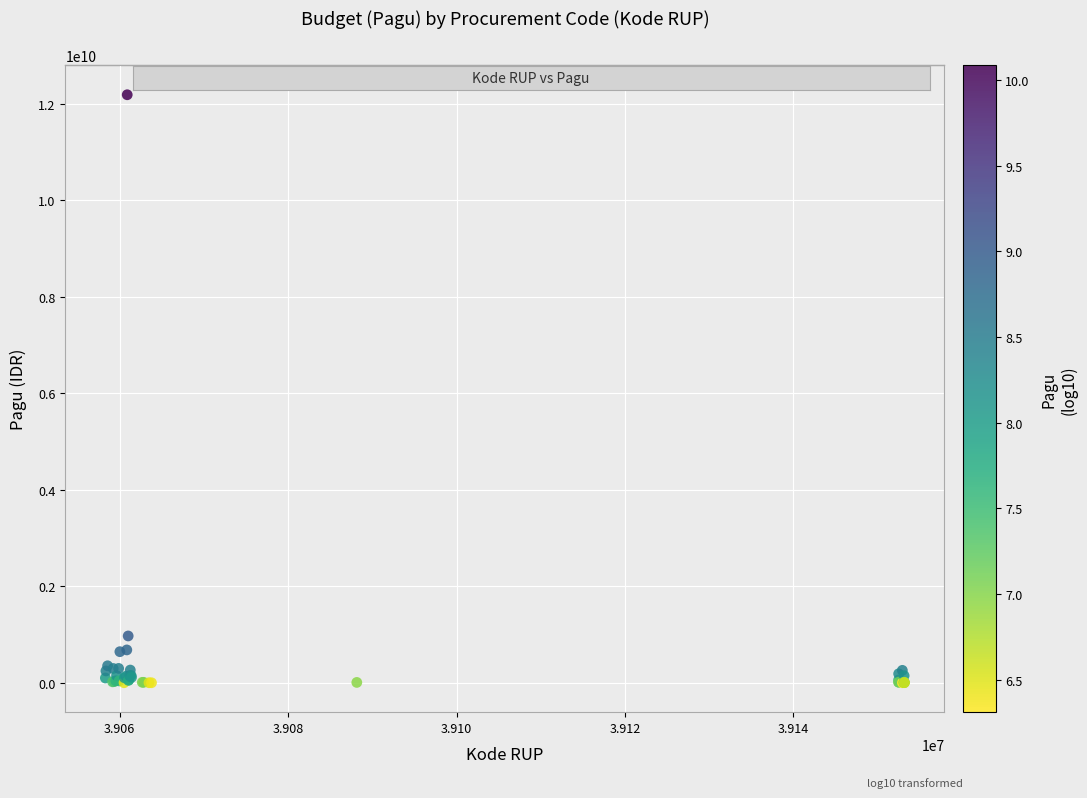

What Y value in the scatter plot is closest to 6092566000?

971640000